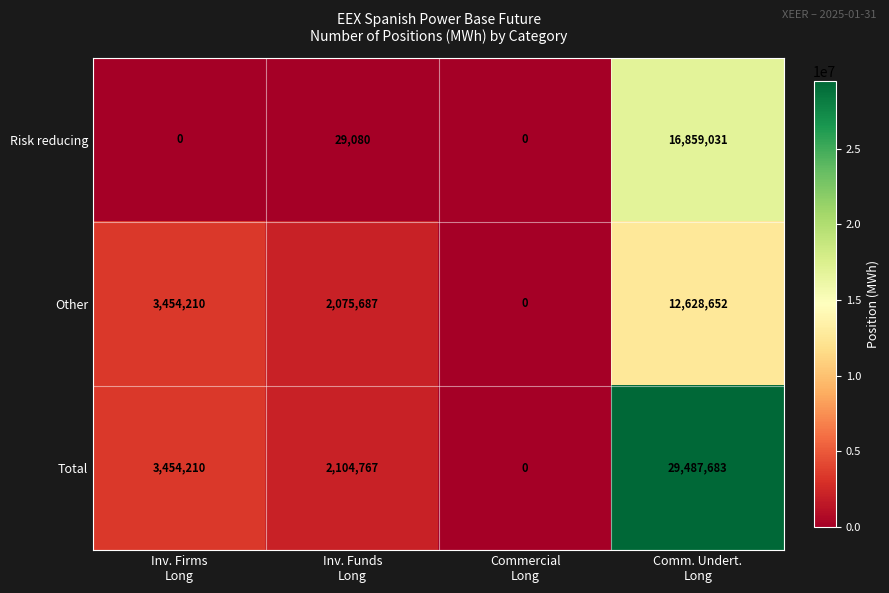

What is the difference between the maximum and minimum values in the Total series?

29487683